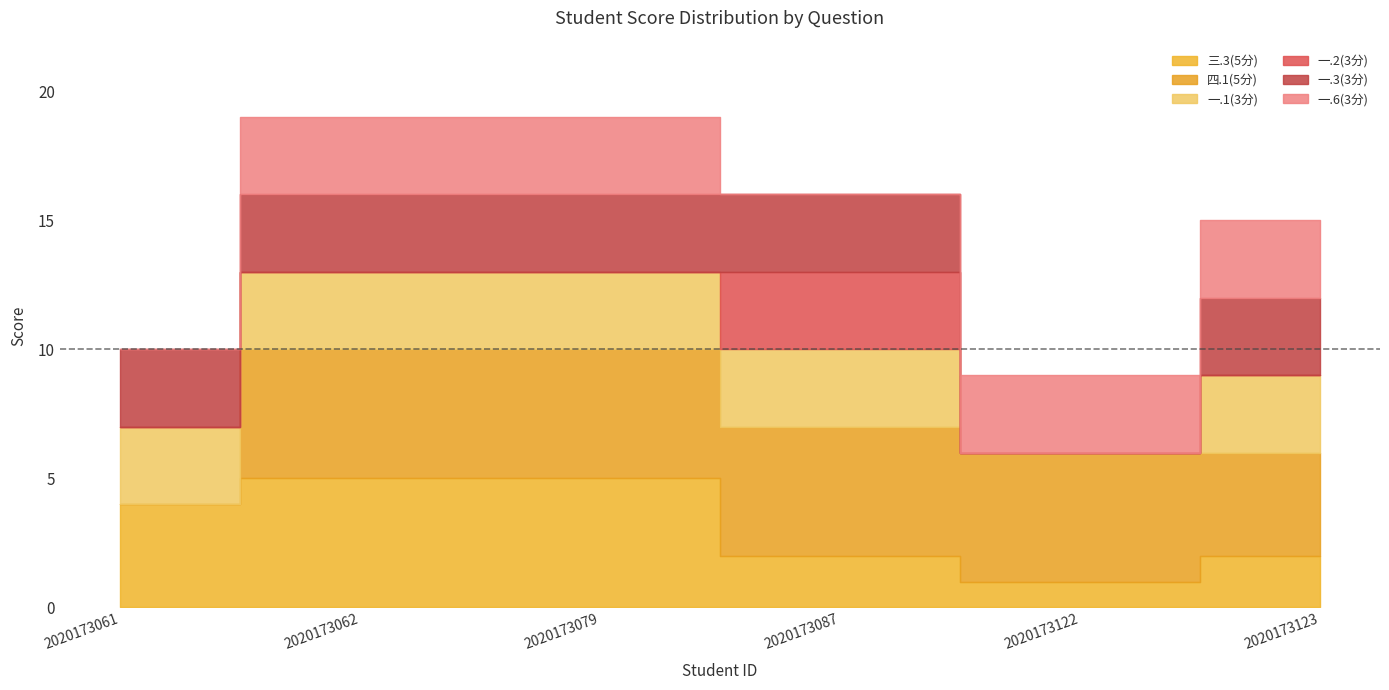

Reading left to right, list all the values displayed in this chart.

三.3(5分): 2020173061=4	2020173062=5	2020173079=5	2020173087=2	2020173122=1	2020173123=2
四.1(5分): 2020173061=0	2020173062=5	2020173079=5	2020173087=5	2020173122=5	2020173123=4
一.1(3分): 2020173061=3	2020173062=3	2020173079=3	2020173087=3	2020173122=0	2020173123=3
一.2(3分): 2020173061=0	2020173062=0	2020173079=0	2020173087=3	2020173122=0	2020173123=0
一.3(3分): 2020173061=3	2020173062=3	2020173079=3	2020173087=3	2020173122=0	2020173123=3
一.6(3分): 2020173061=0	2020173062=3	2020173079=3	2020173087=0	2020173122=3	2020173123=3